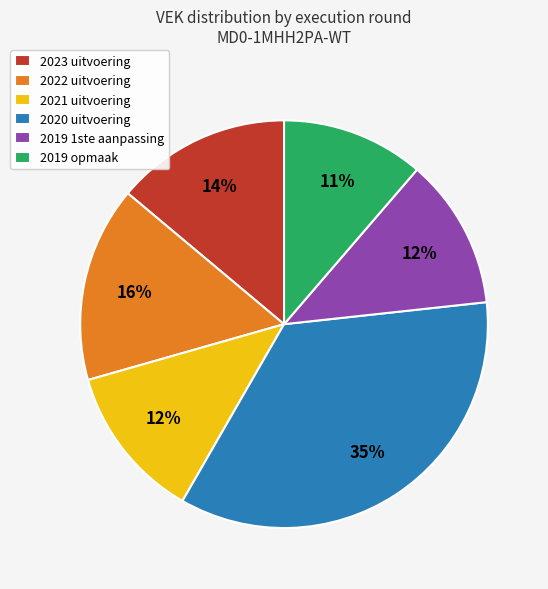

Do 2019 1ste aanpassing and 2020 uitvoering together represent more than half of the pie?

No